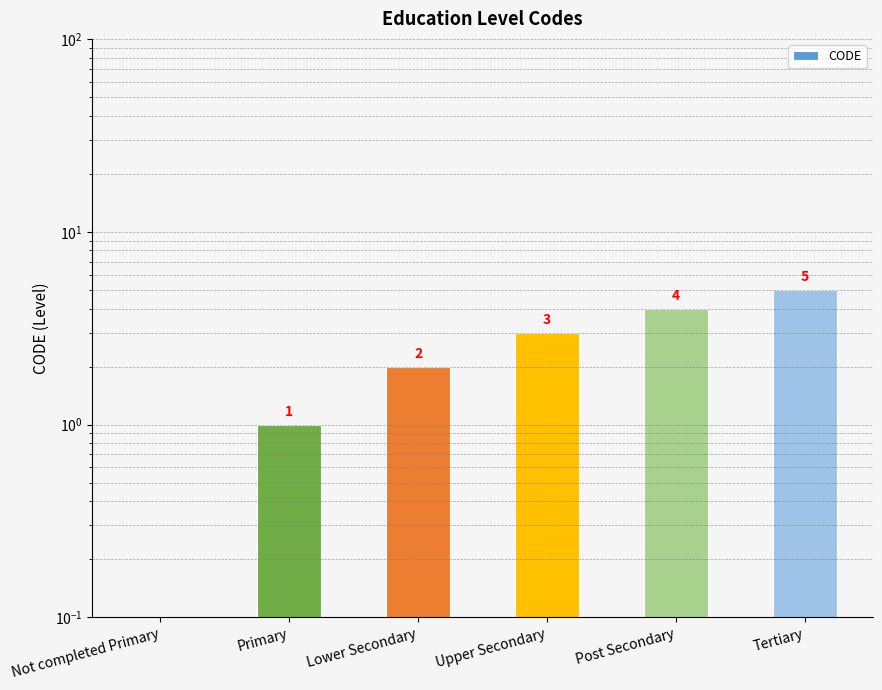

How many values are between 1 and 4?

4